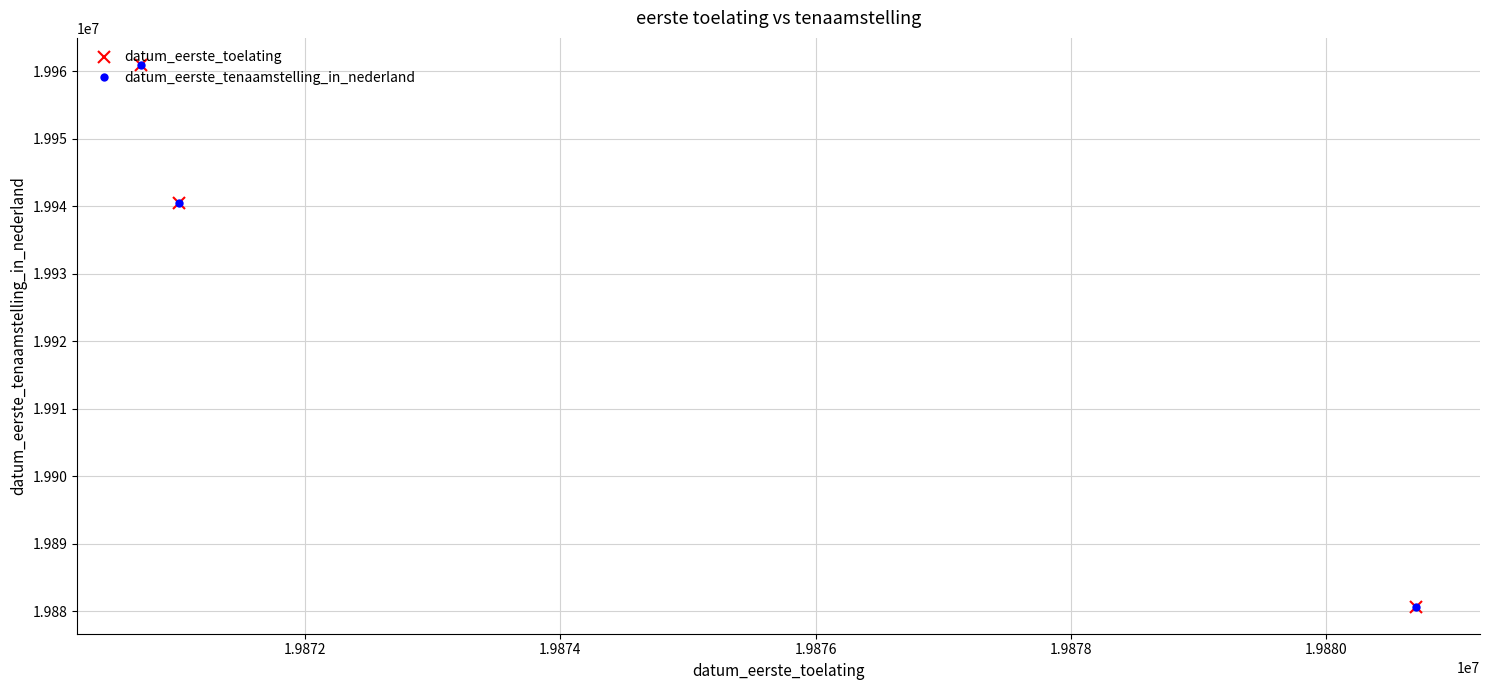

Which series has the widest spread of values?

datum_eerste_toelating